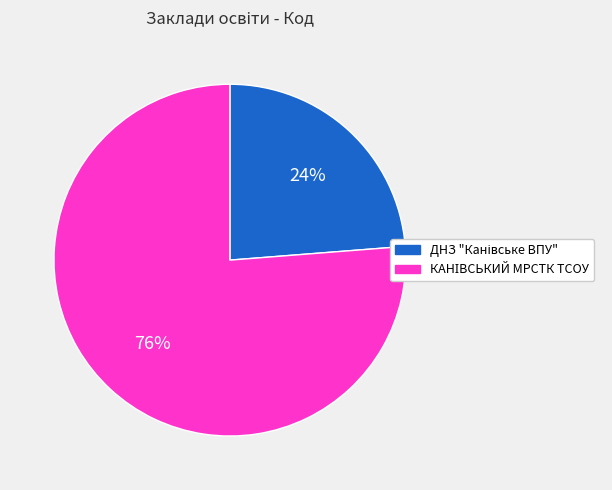

To the nearest percent, what is the difference between the largest and smallest slice percentages?

52%